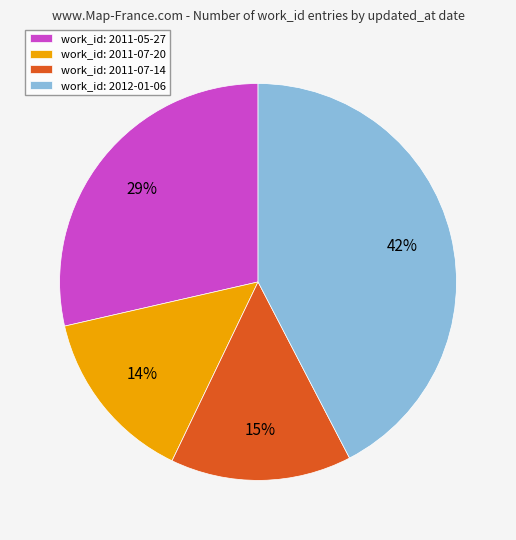

The work_id: 2011-07-20 slice represents 14% of the pie. True or false?

True